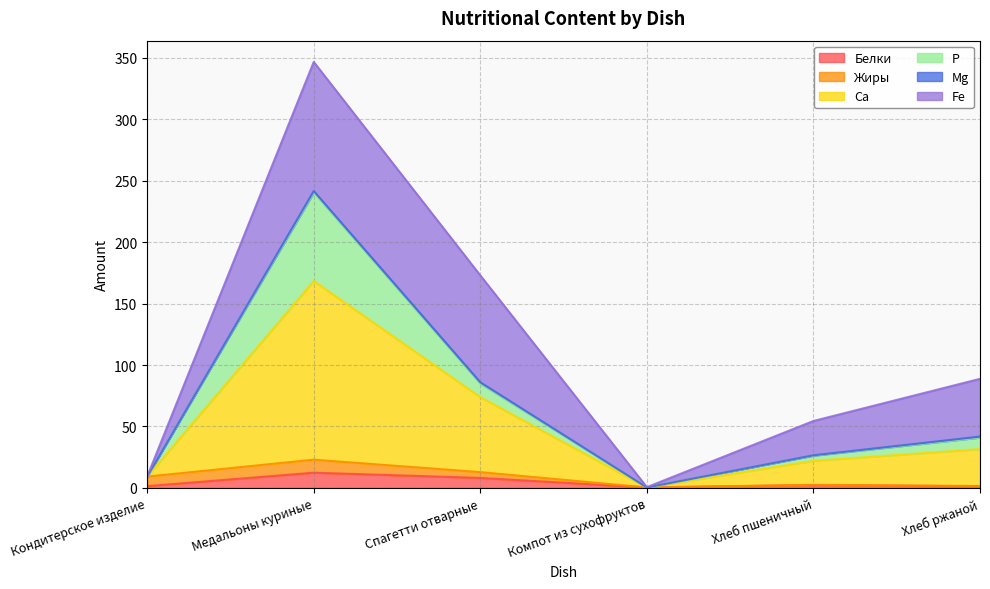

What is the label of the 1st point from the left?

Кондитерское изделие